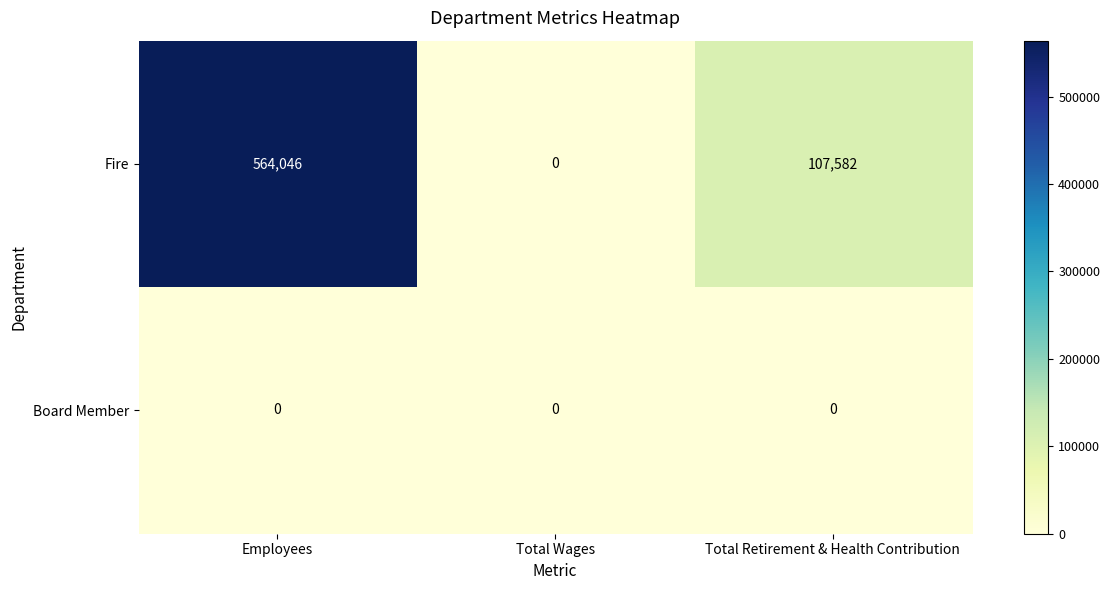

Reading left to right, list all the values displayed in this chart.

Fire: 564046	0	107582
Board Member: 0	0	0